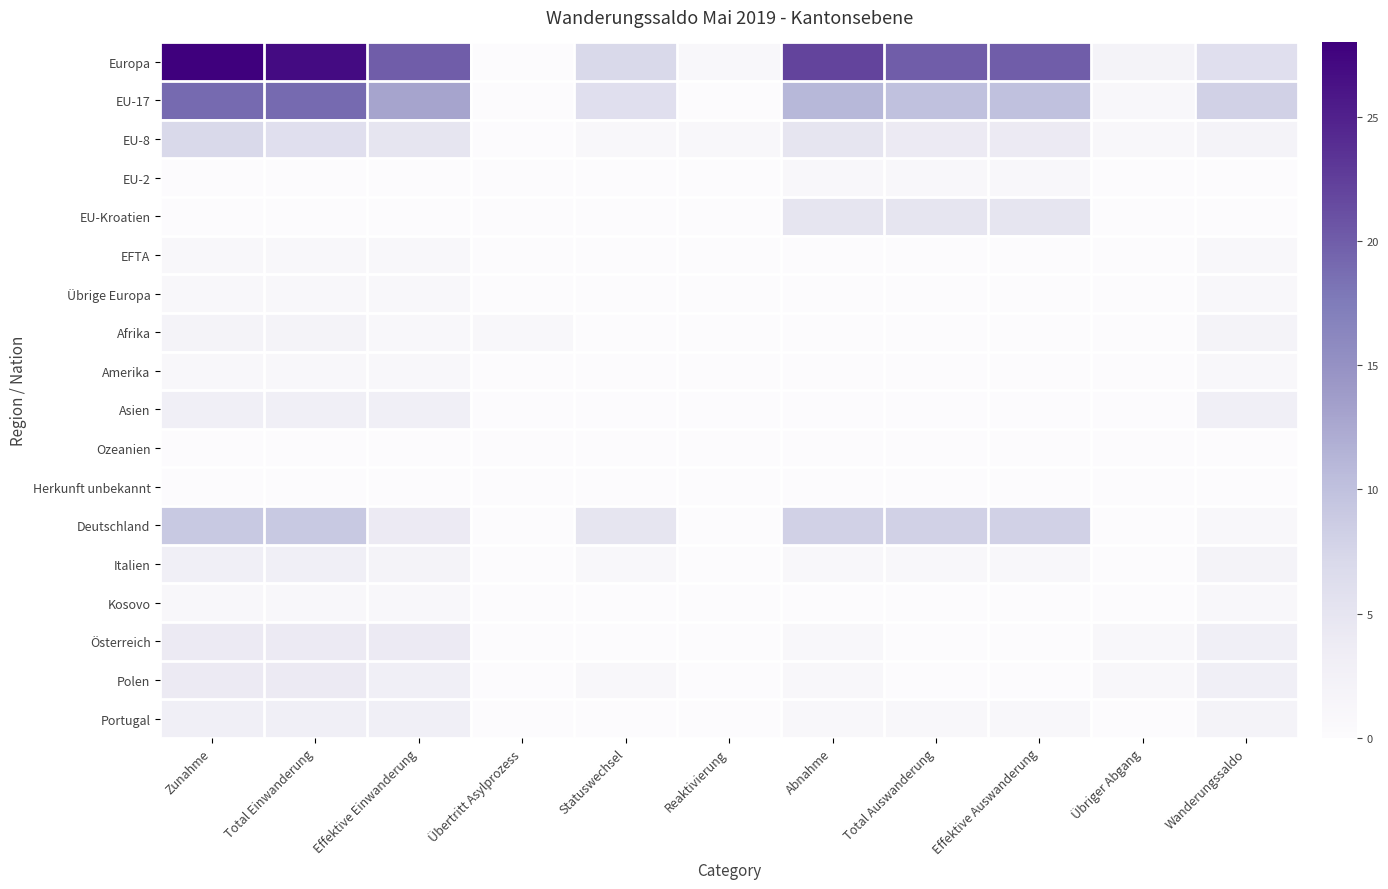

List the series in order of their peak value, lowest first.

Ozeanien, Herkunft unbekannt, EU-2, EFTA, Übrige Europa, Amerika, Kosovo, Afrika, Asien, Italien, Portugal, Österreich, Polen, EU-Kroatien, EU-8, Deutschland, EU-17, Europa